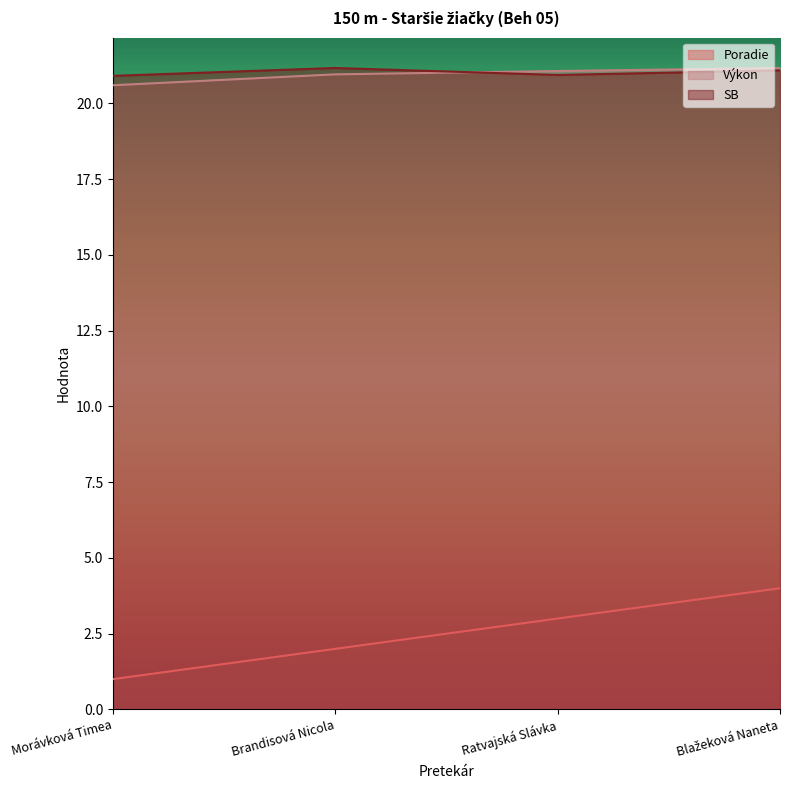

Count the number of categories in the chart.

4